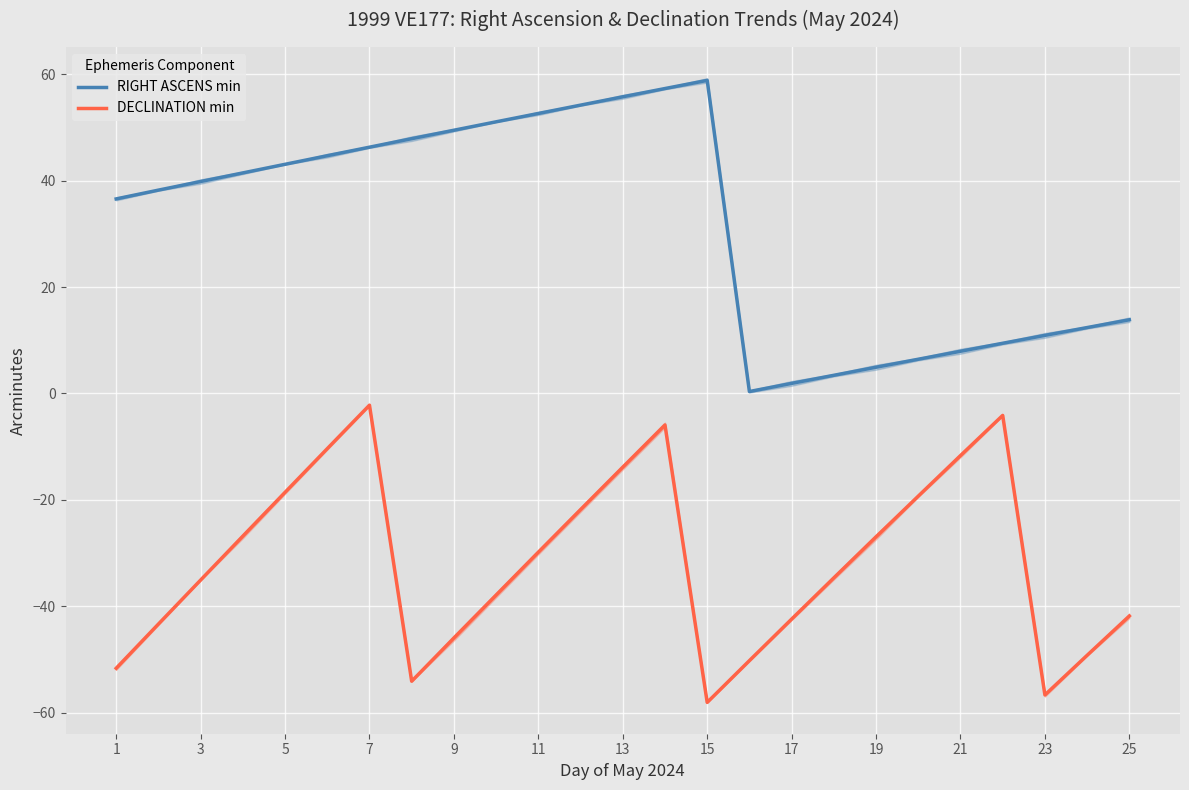

What is the average value of the DECLINATION min series?

-31.7